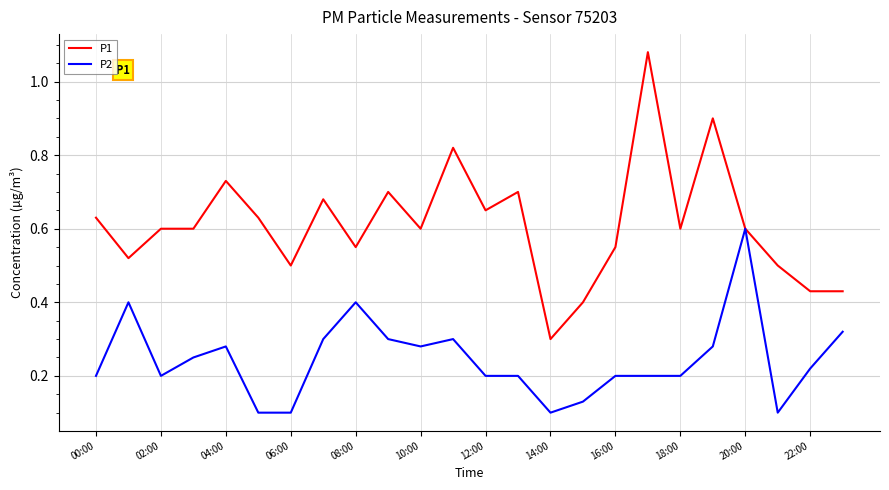

Is this an area chart (filled region under the line)?

No